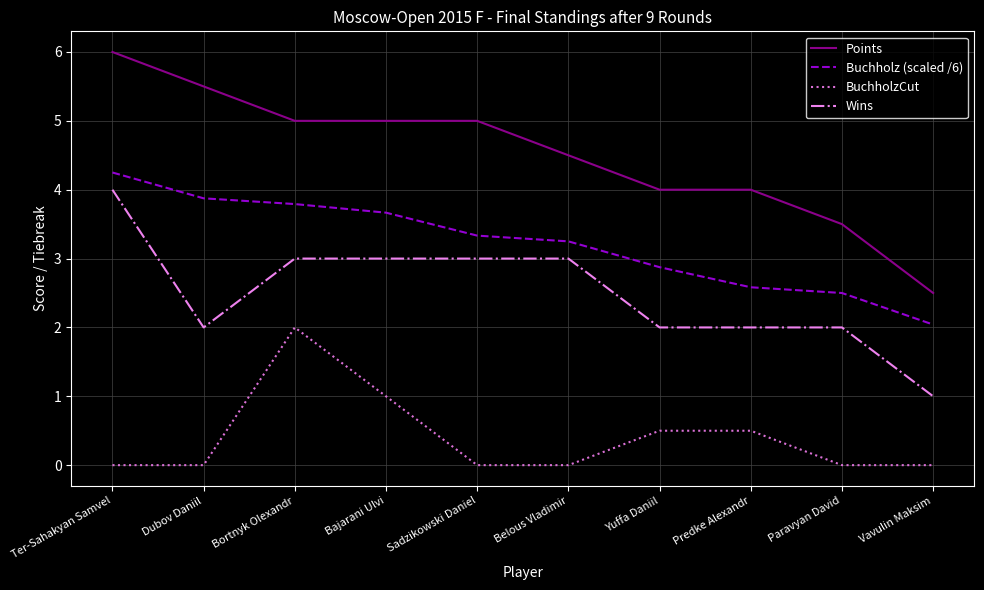

What is the average value of the Wins series?

2.5